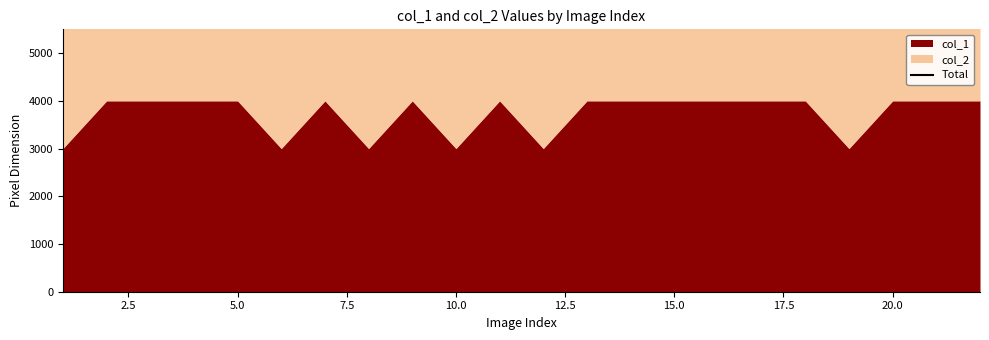

Which series has the largest range (max minus min)?

col_1